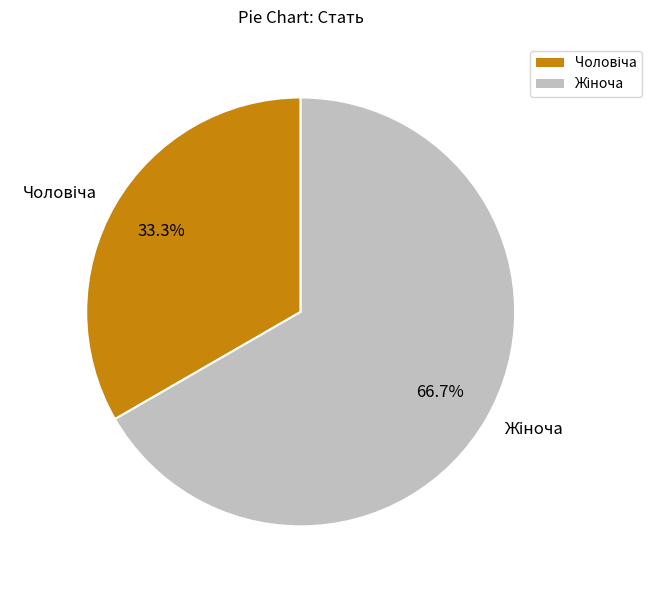

Is there a majority slice in this chart?

Yes